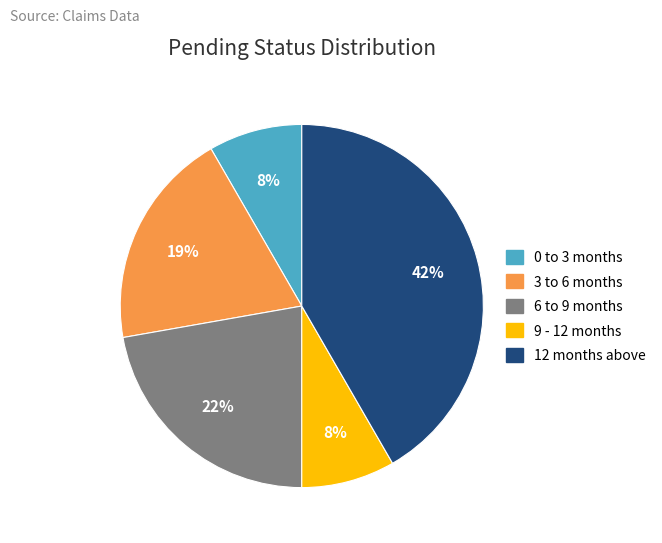

Is the sum of 9 - 12 months and 3 to 6 months greater than half?

No